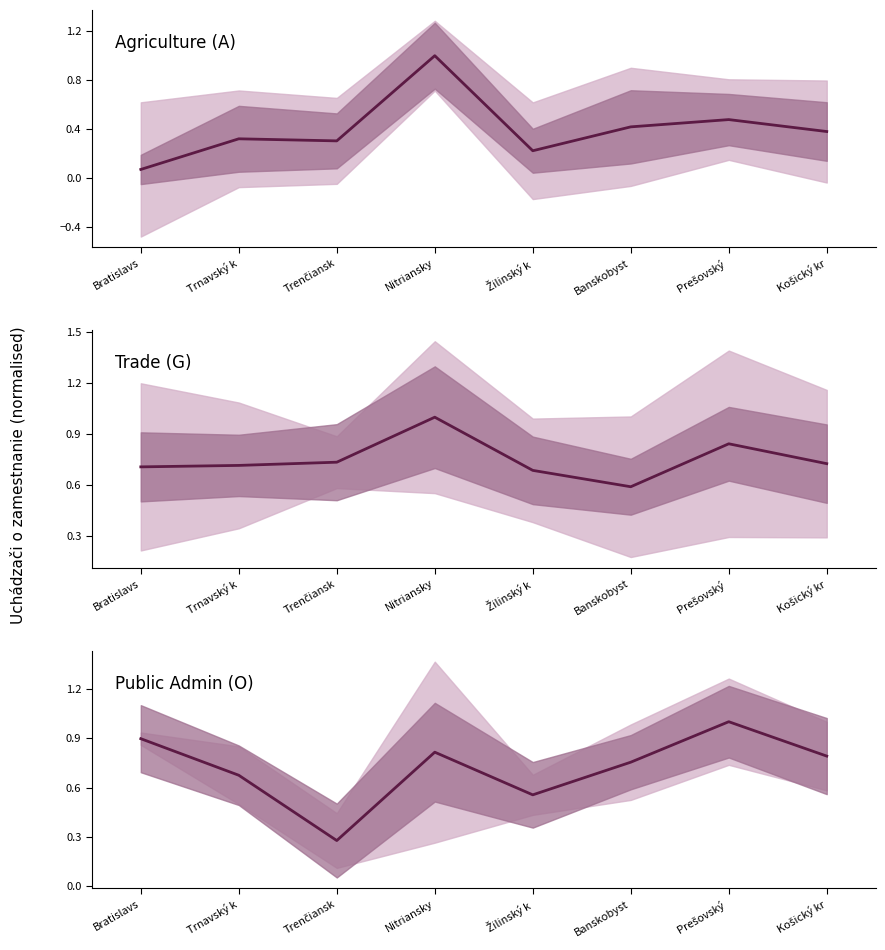

In Agriculture (A), how many points are lower than both neighbors (excluding endpoints)?

2